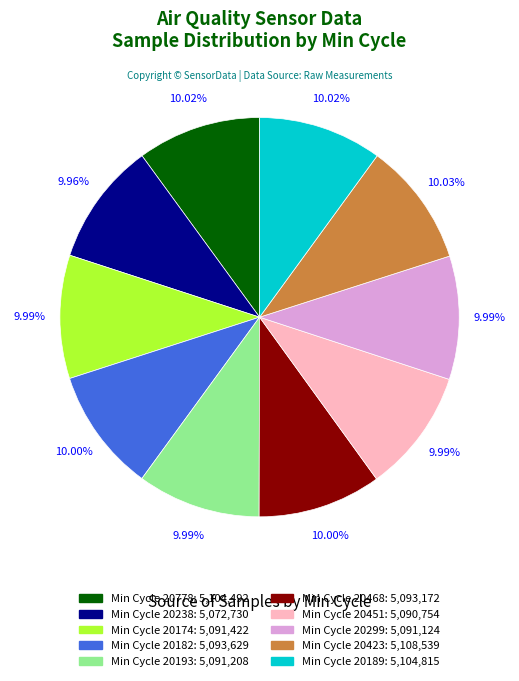

Is there any slice that represents more than half of the pie?

No